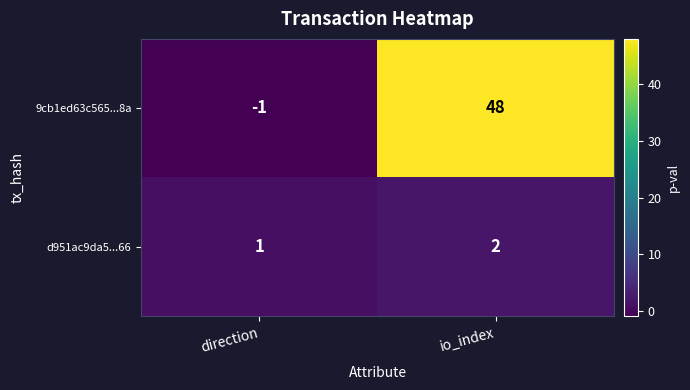

Reading left to right, transcribe all the data shown in this chart.

9cb1ed63c565...8a: direction=-1	io_index=48
d951ac9da5...66: direction=1	io_index=2